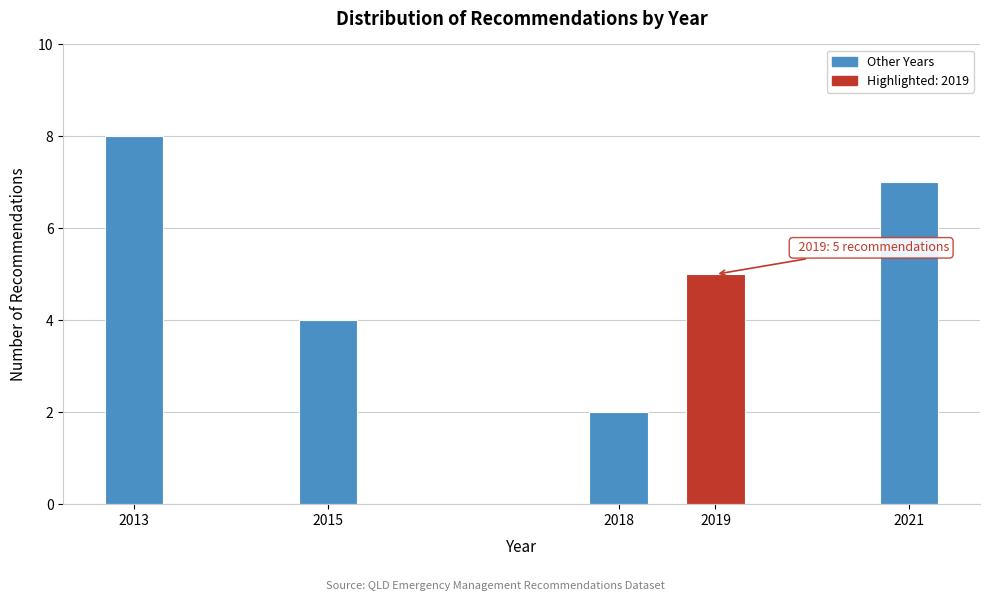

Reading left to right, extract all data points from this chart.

2013=8	2015=4	2018=2	2019=5	2021=7